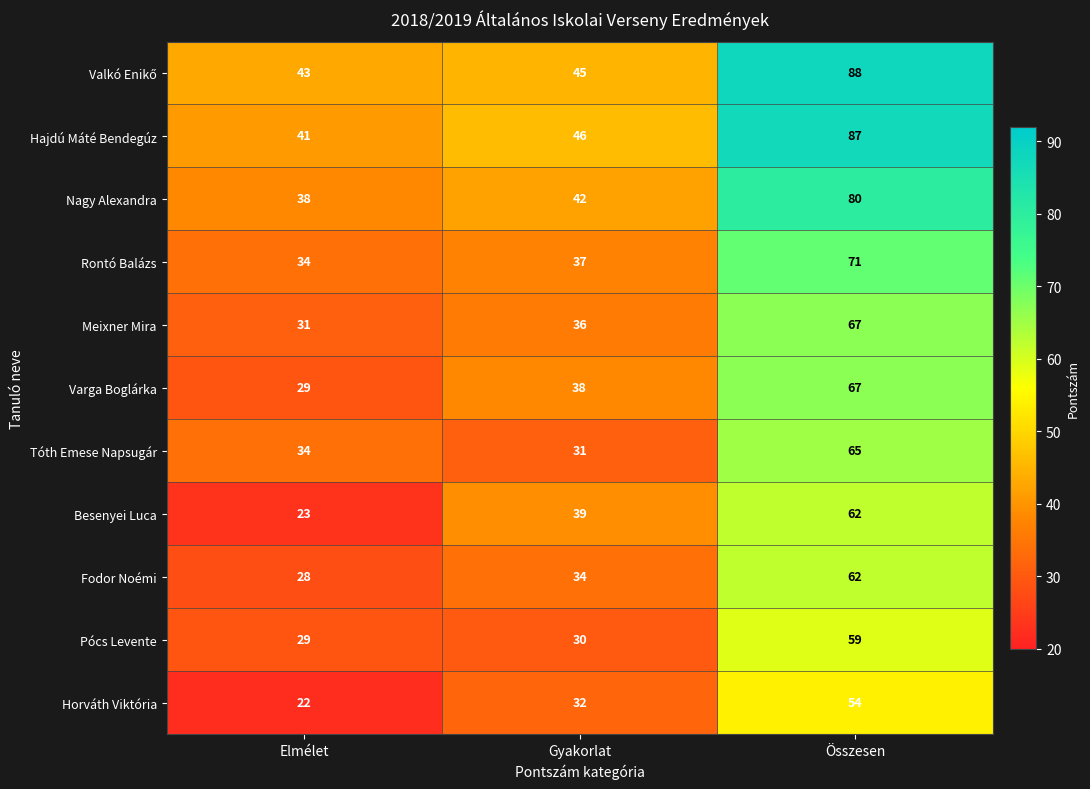

At which category is the sum across all series the highest?

Összesen